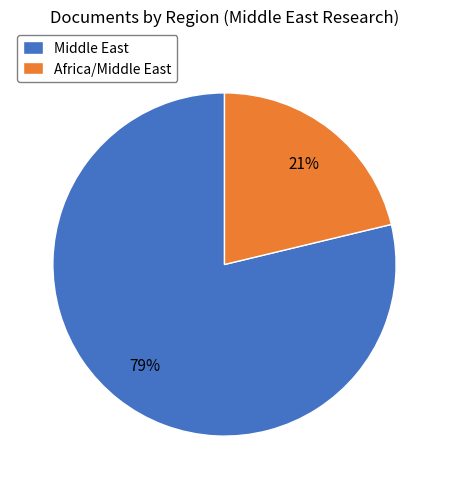

Which has a higher value, Middle East or Africa/Middle East?

Middle East